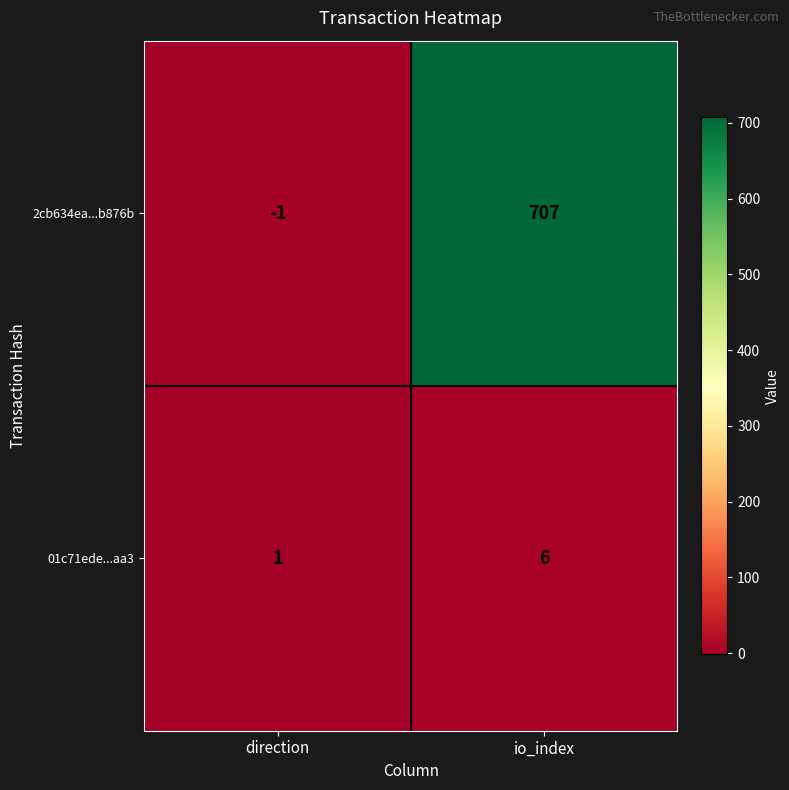

What is the spread (max minus min) of values at io_index?

701